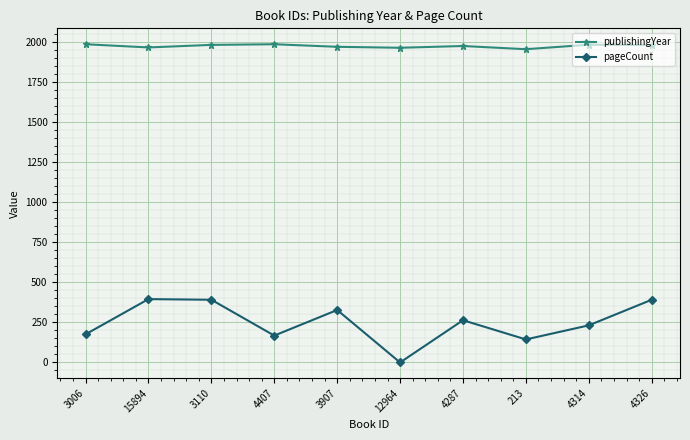

Rank the series by their maximum value, from highest to lowest.

publishingYear, pageCount